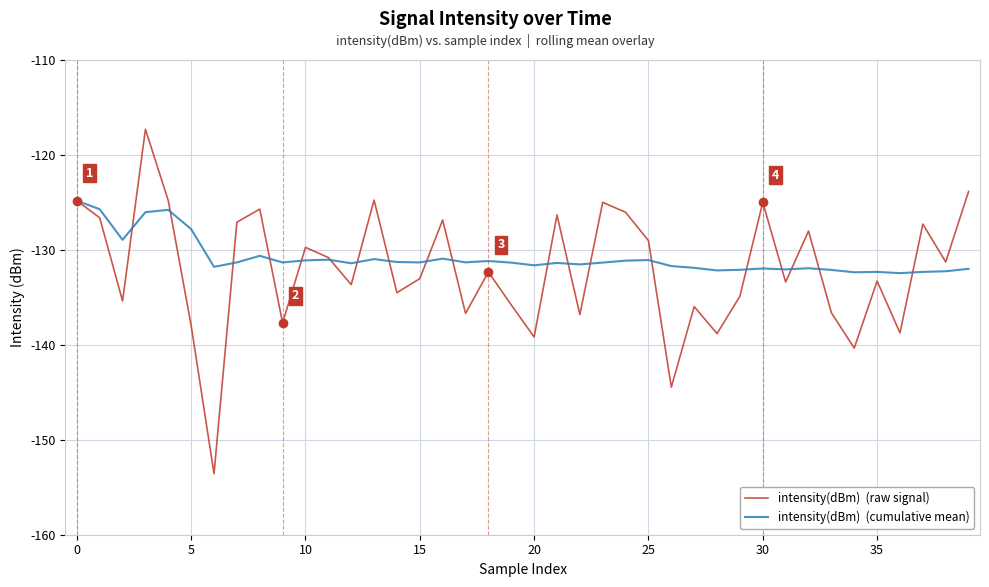

What is the maximum value shown in the chart?

-117.3